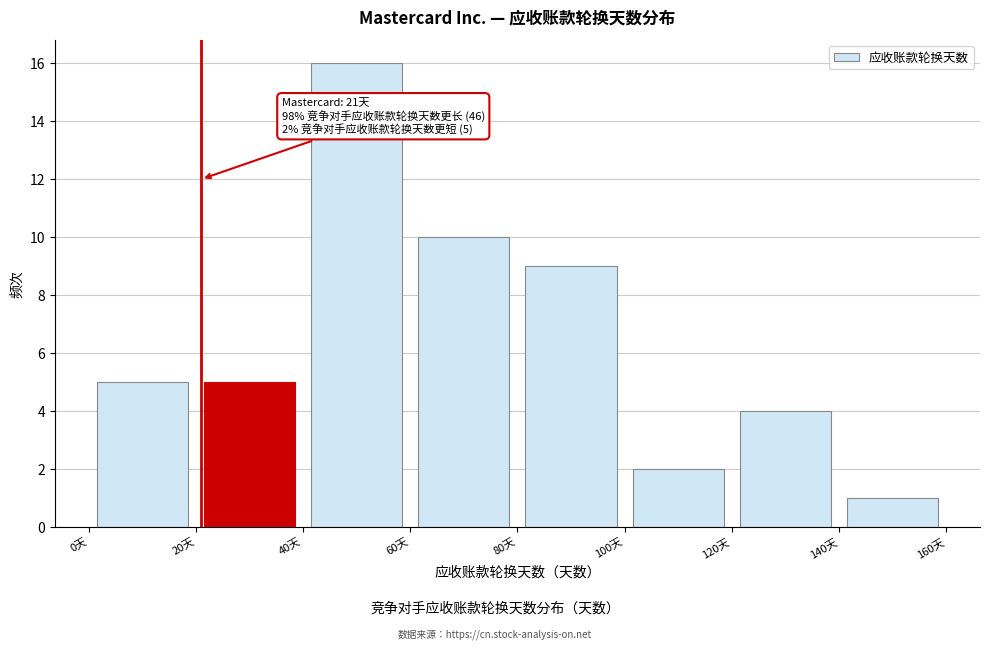

Which range on the x-axis has the tallest bar?

40 to 60